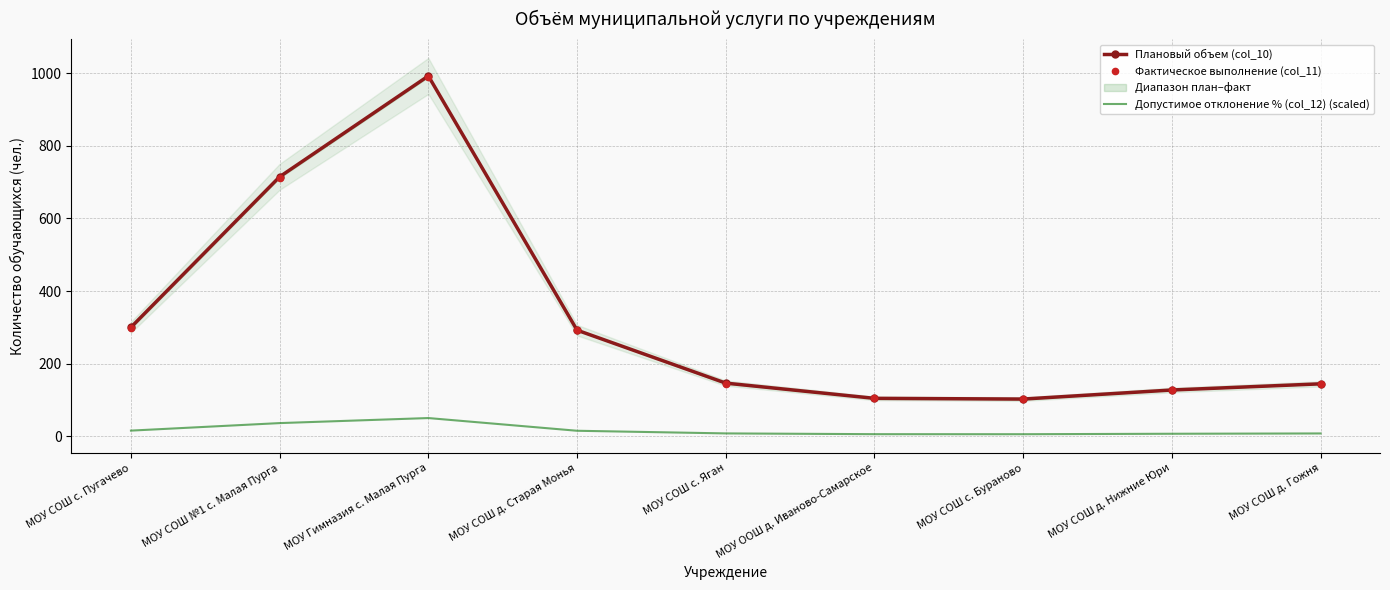

At which category does Допустимое отклонение % (col_12) (scaled) reach its first local valley?

МОУ СОШ с. Бураново